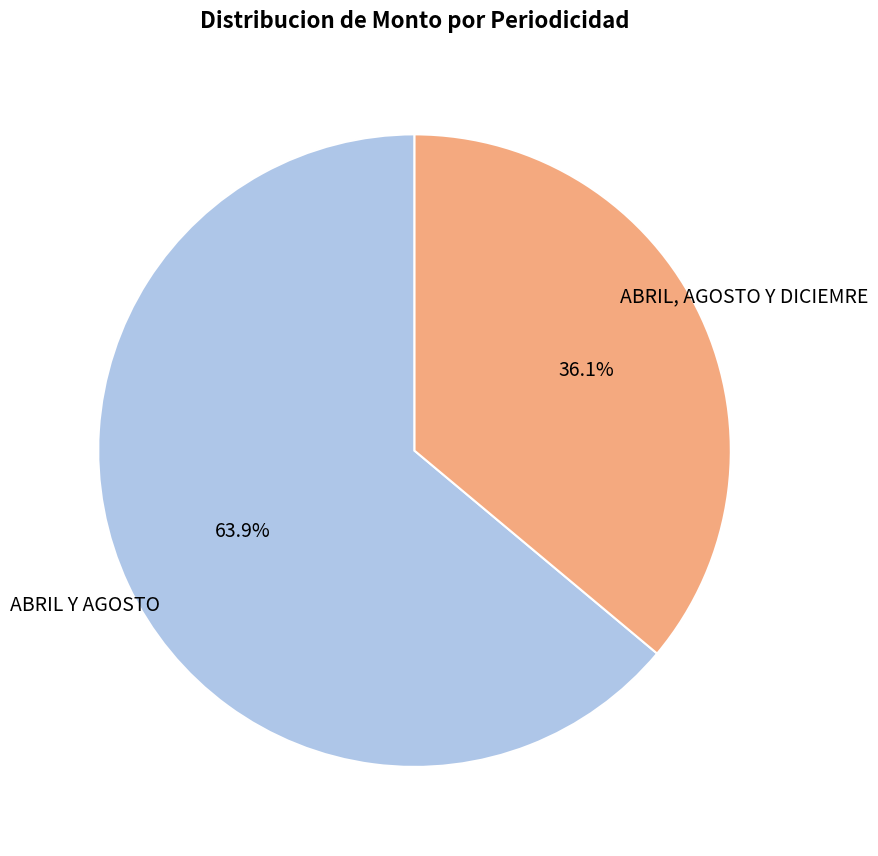

Count the number of slices in the pie.

2